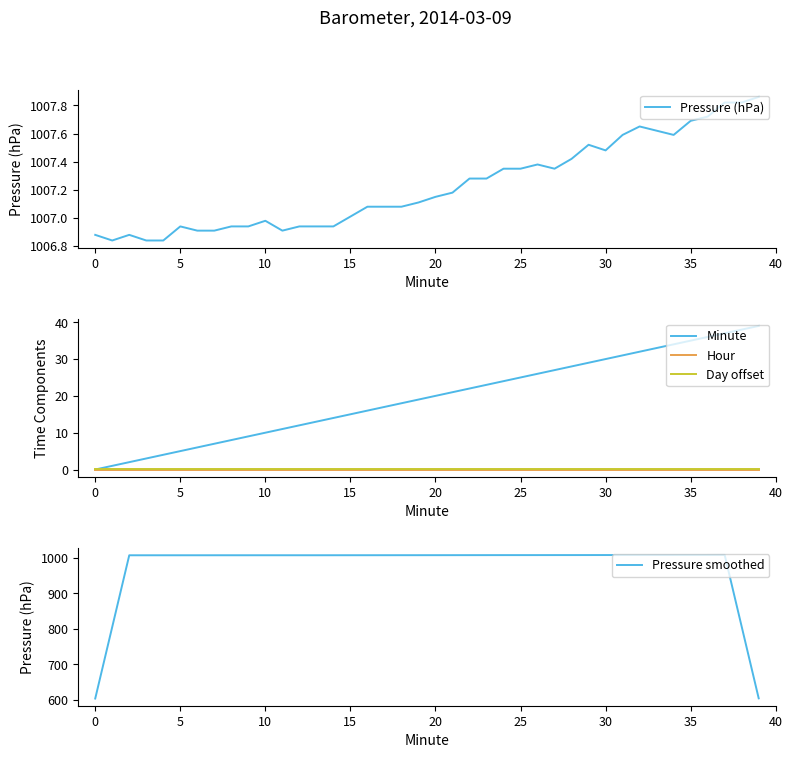

How many intersections are there between Pressure smoothed and Pressure (hPa)?

18